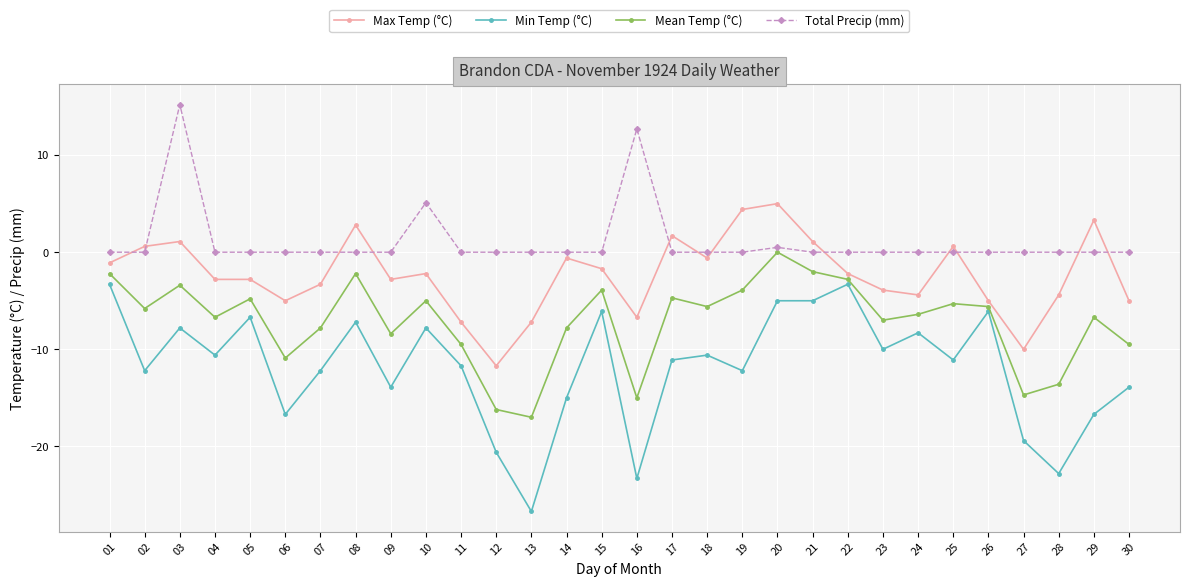

In Mean Temp (°C), how many points are lower than both neighbors (excluding endpoints)?

9